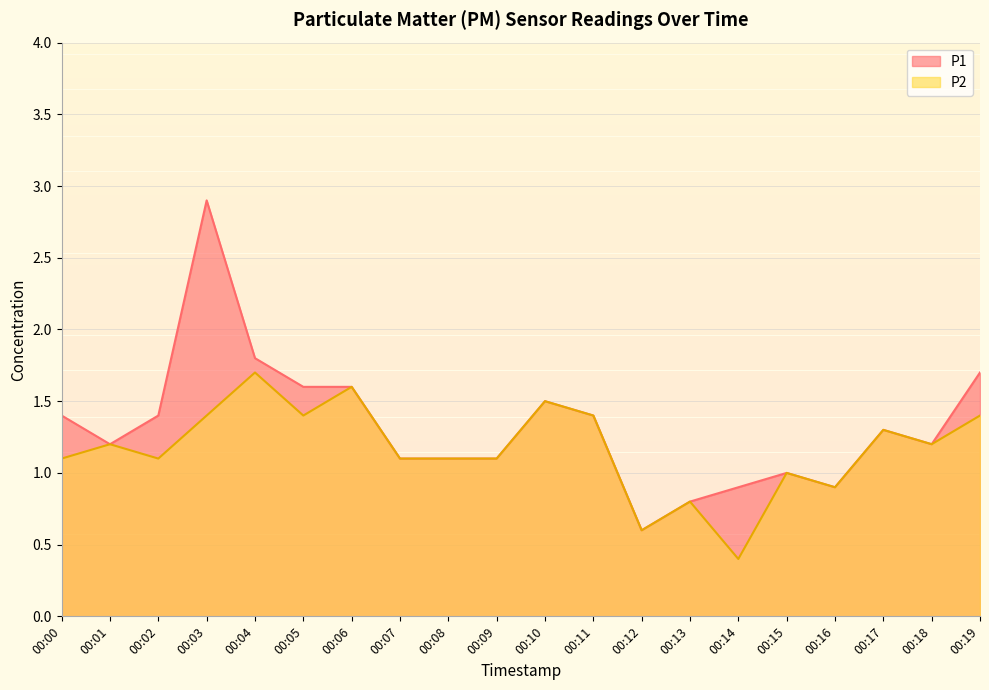

True or false: P1 has more than 2 points higher than both neighbors.

True